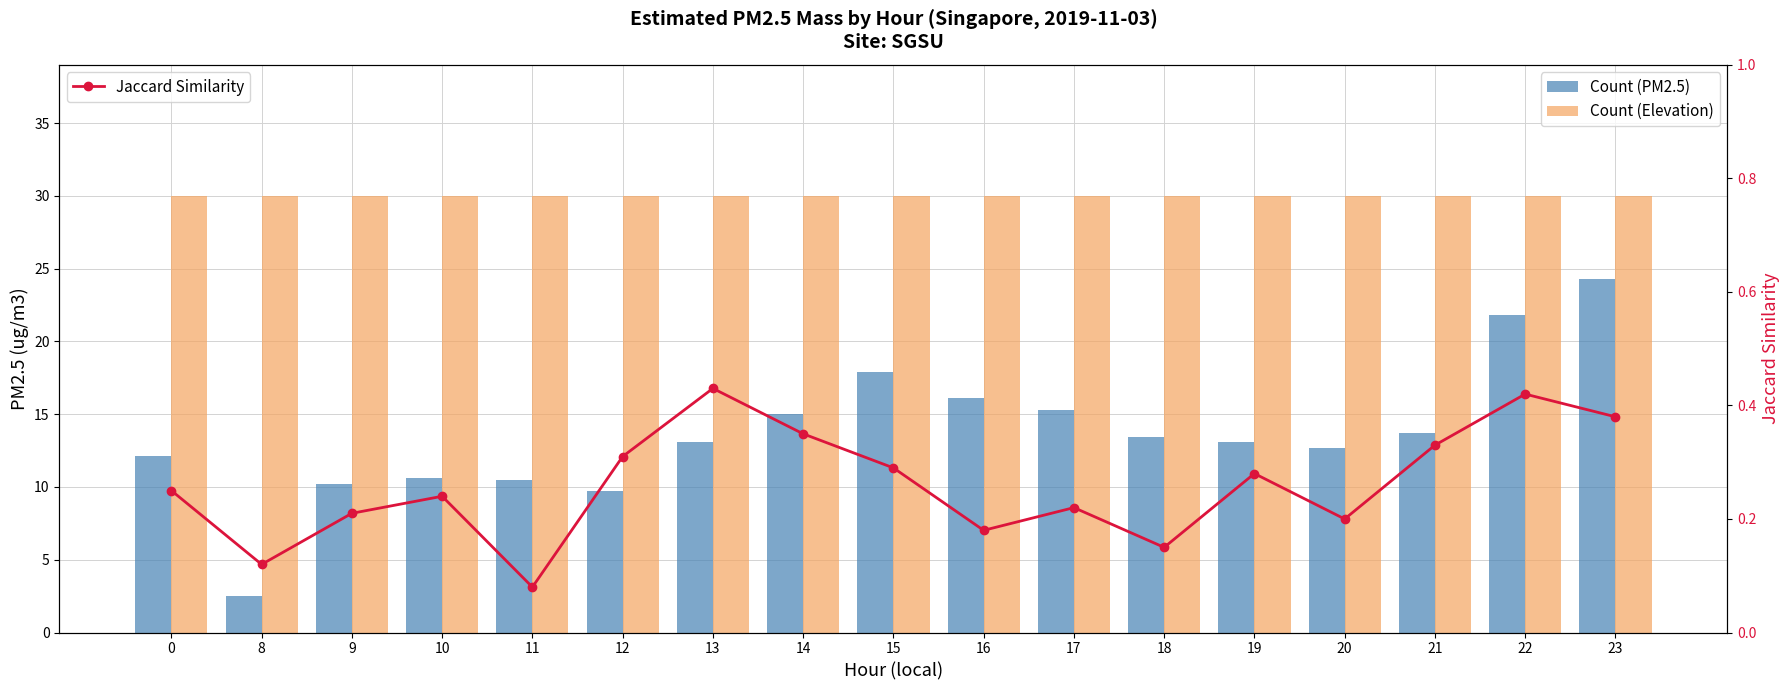

The value of Count (Elevation) at 19 is 30.0. True or false?

True